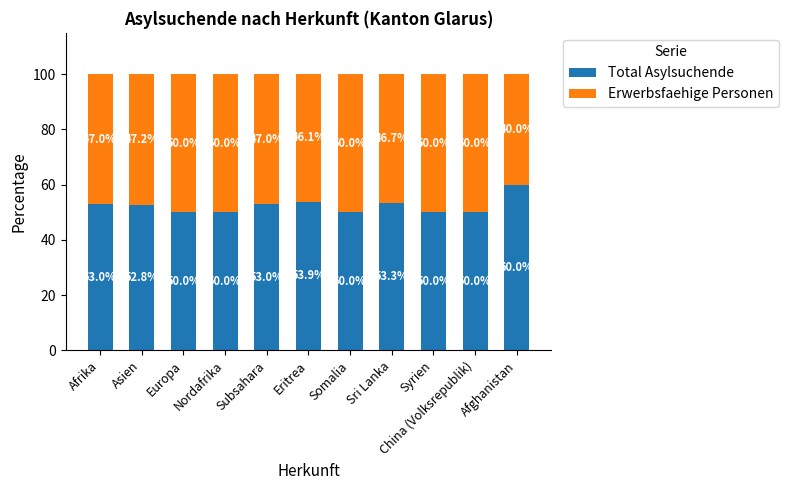

True or false: Total Asylsuchende has a value of 70.5 at Somalia.

False